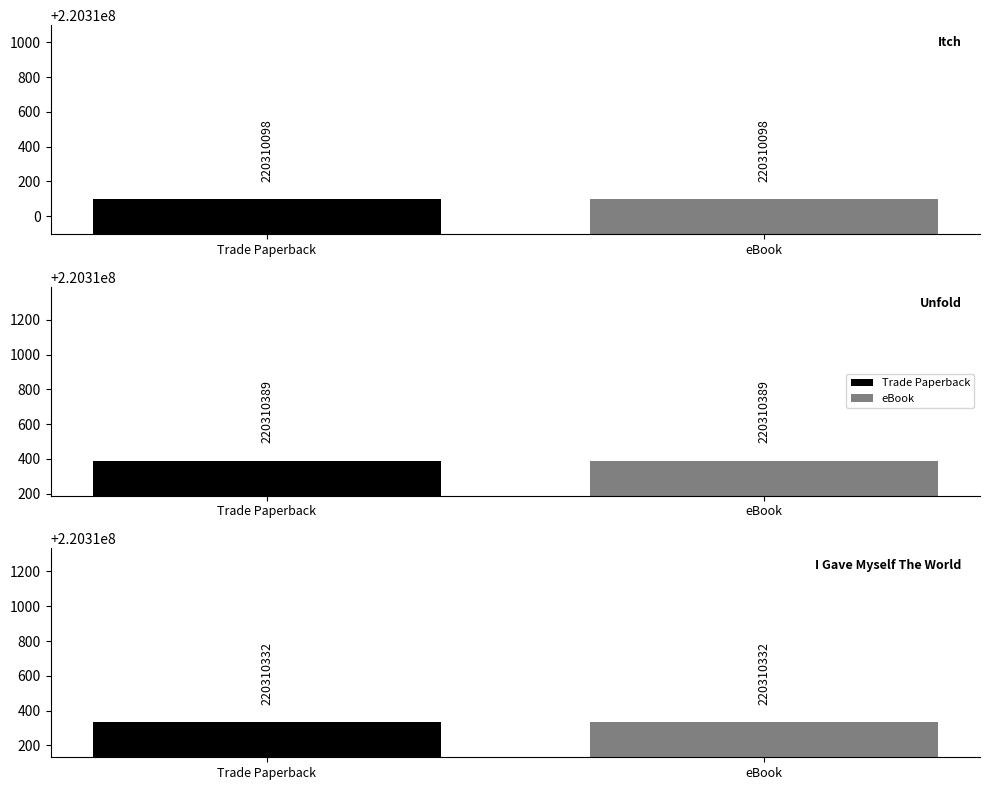

Where does the eBook series first go above 220310332?

Unfold